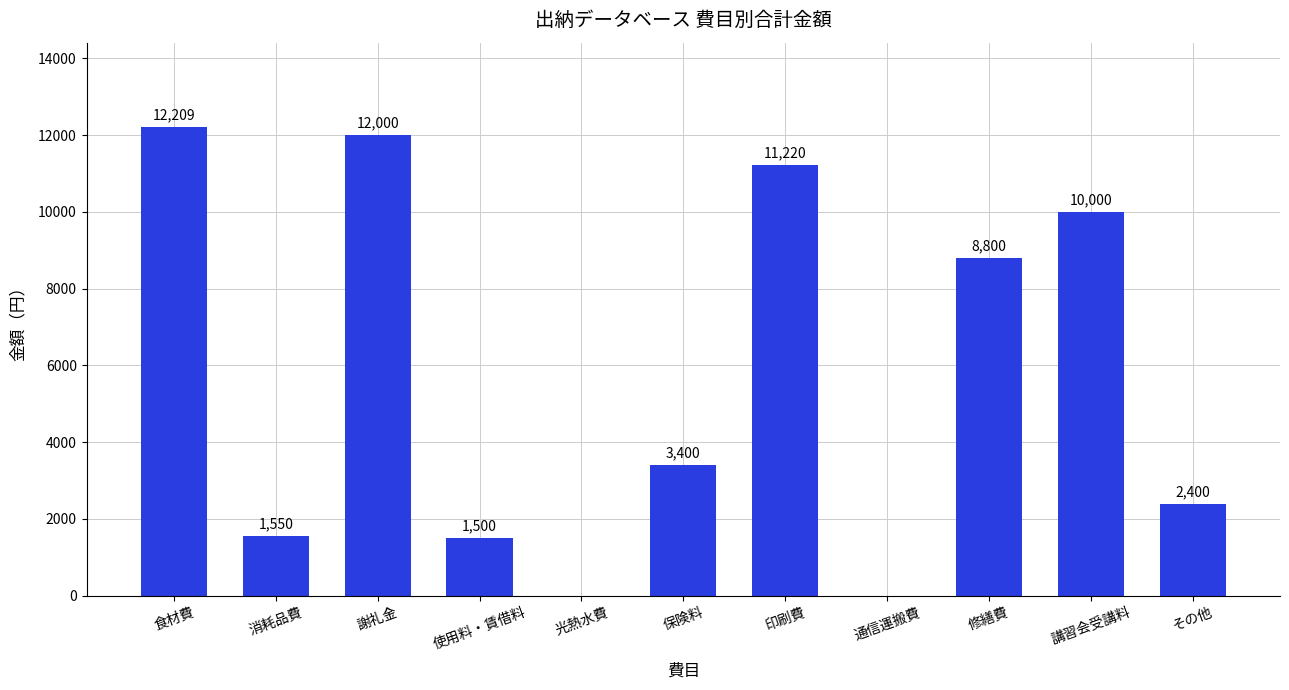

Between 印刷費 and 食材費, which is larger?

食材費